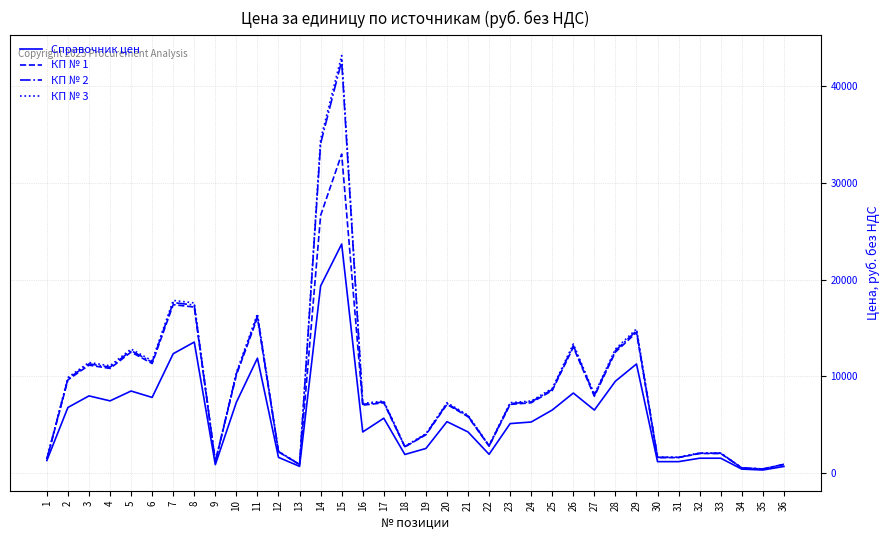

Which series changed the most between 8 and 12?

КП № 3